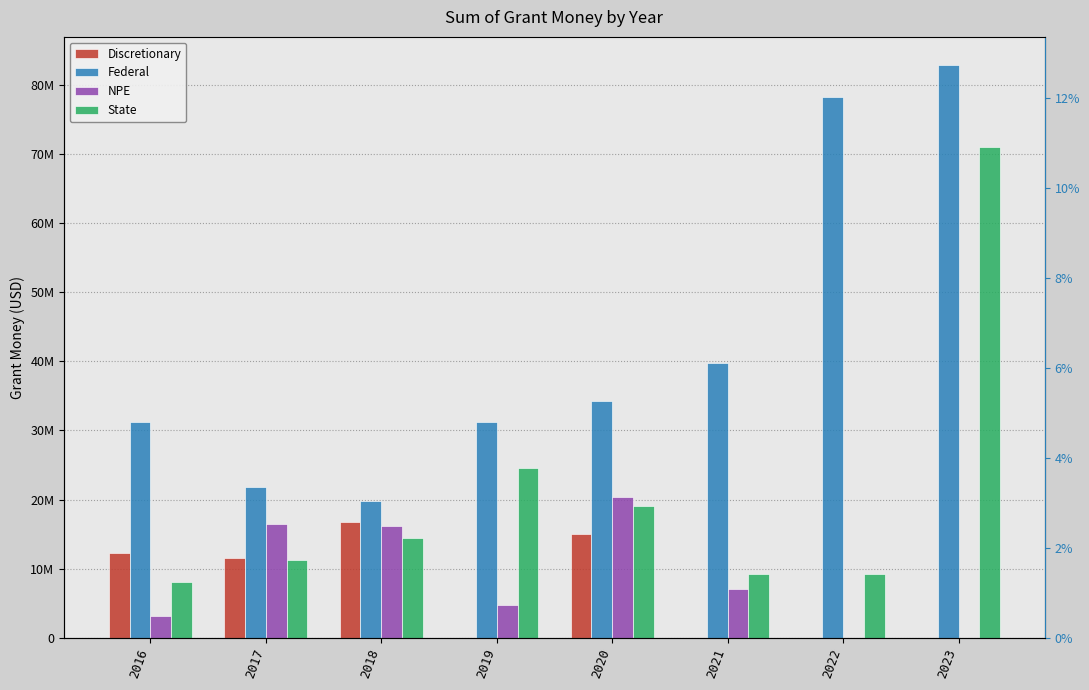

The Discretionary series shows 22002686.5 at 2016. True or false?

False